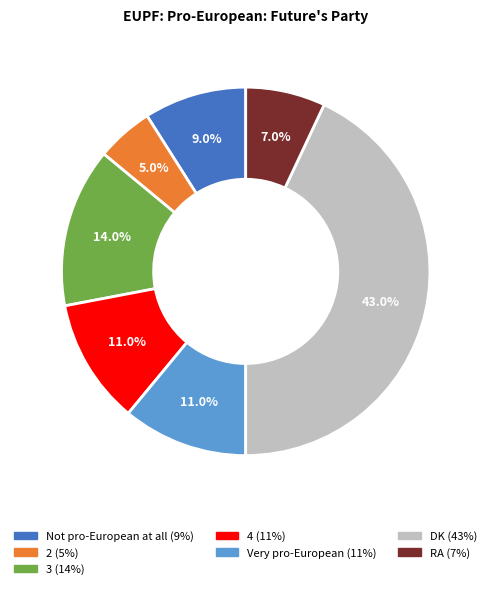

Which slice is the largest?

DK